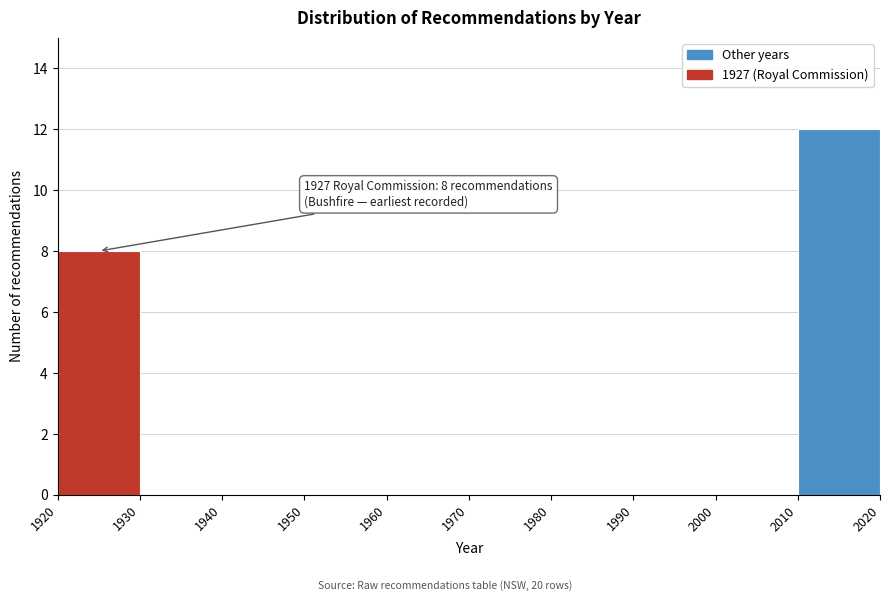

Over which range of the x-axis is the bar tallest?

2010 to 2020